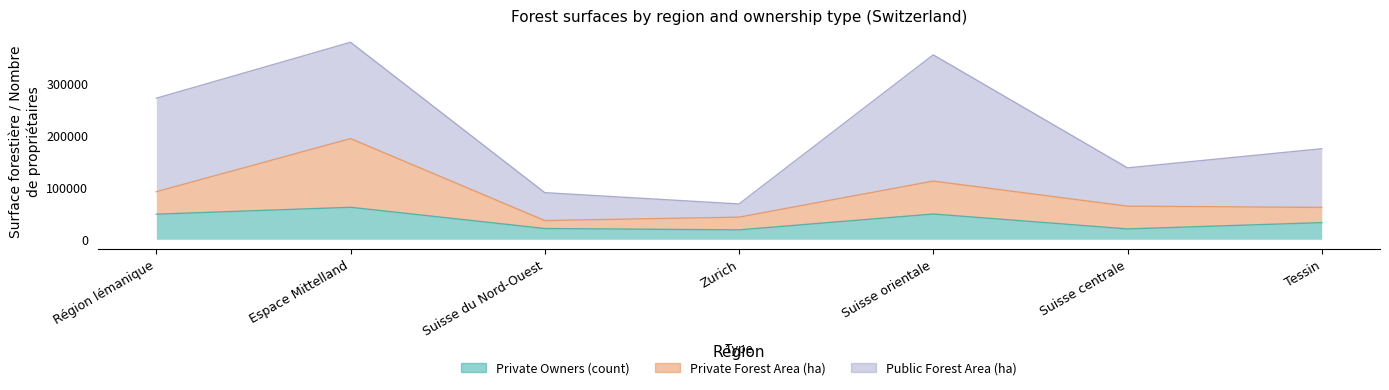

Which category has the highest value in the Private Forest Area (ha) series?

Espace Mittelland